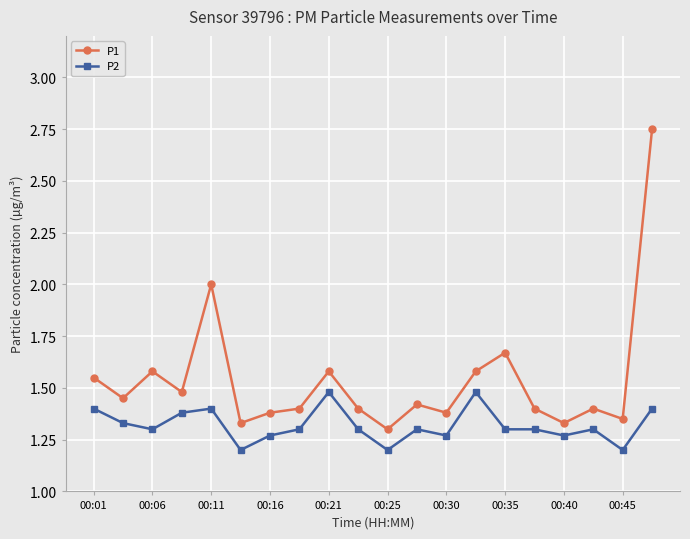

Which series has the largest range (max minus min)?

P1